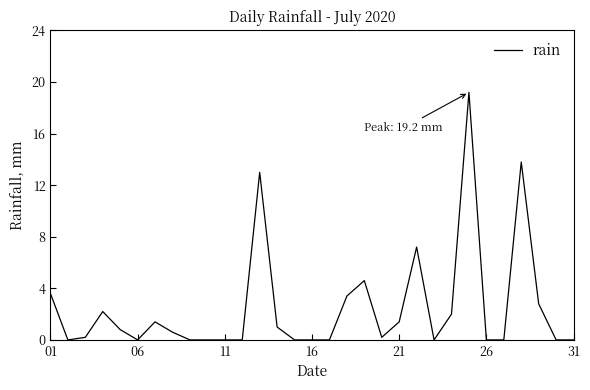

What is the greatest value displayed?

19.2